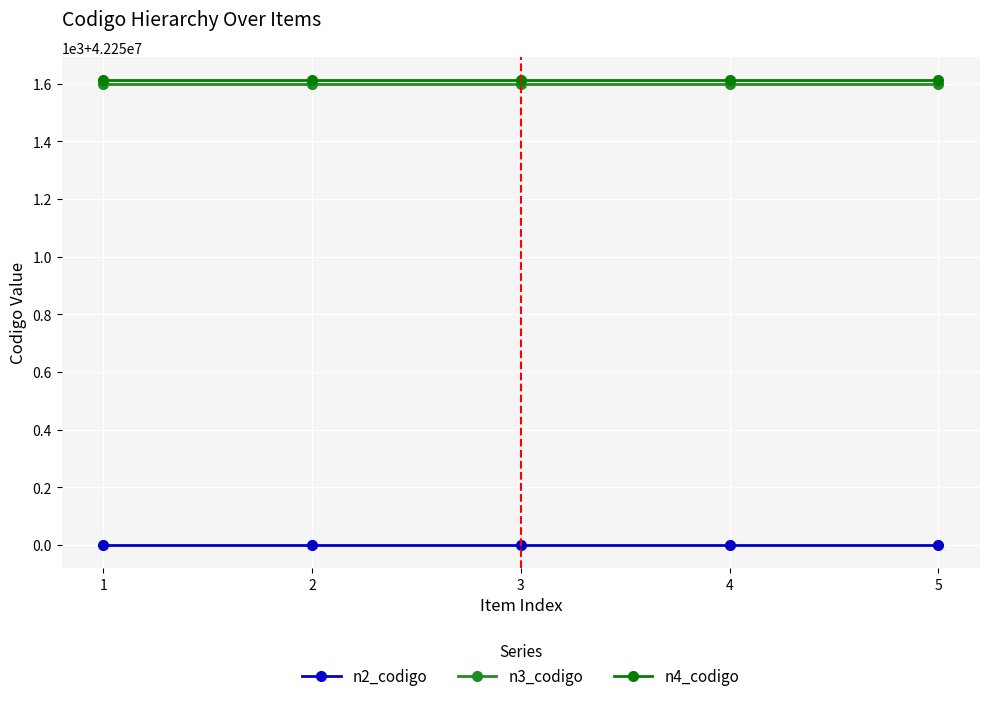

What are all the series names shown in the legend?

n2_codigo, n3_codigo, n4_codigo